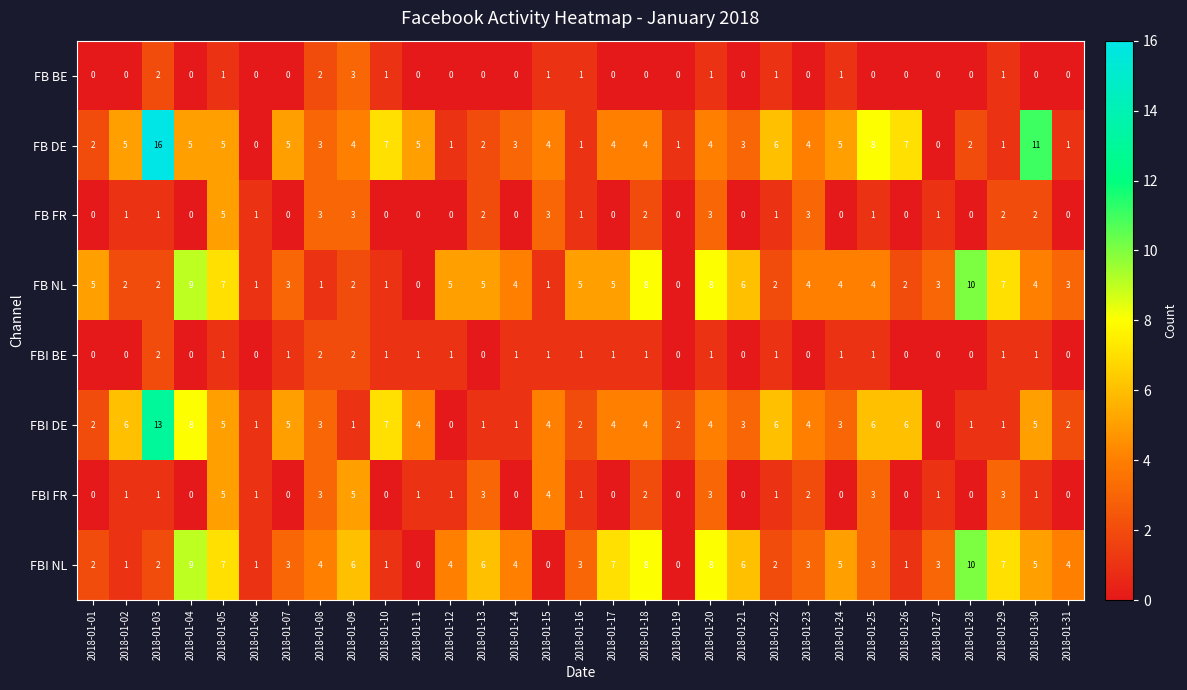

How many data points in FB BE are above 0?

11